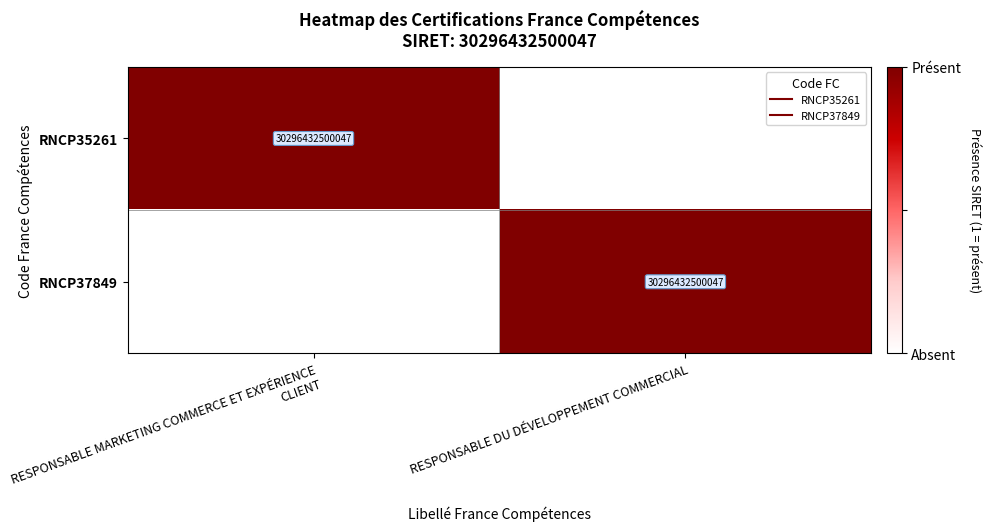

Where is RNCP37849 nearest to the value 0?

RESPONSABLE MARKETING COMMERCE ET EXPÉRIENCE CLIENT